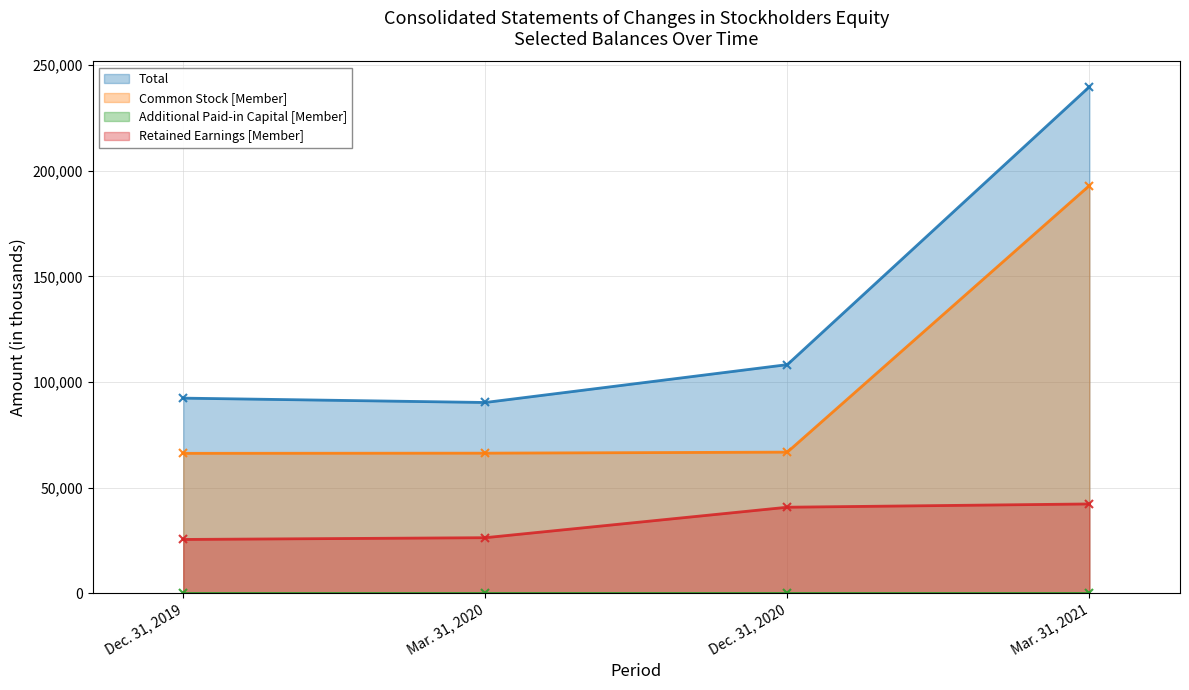

At which label does Common Stock [Member] first exceed 66771?

Mar. 31, 2021